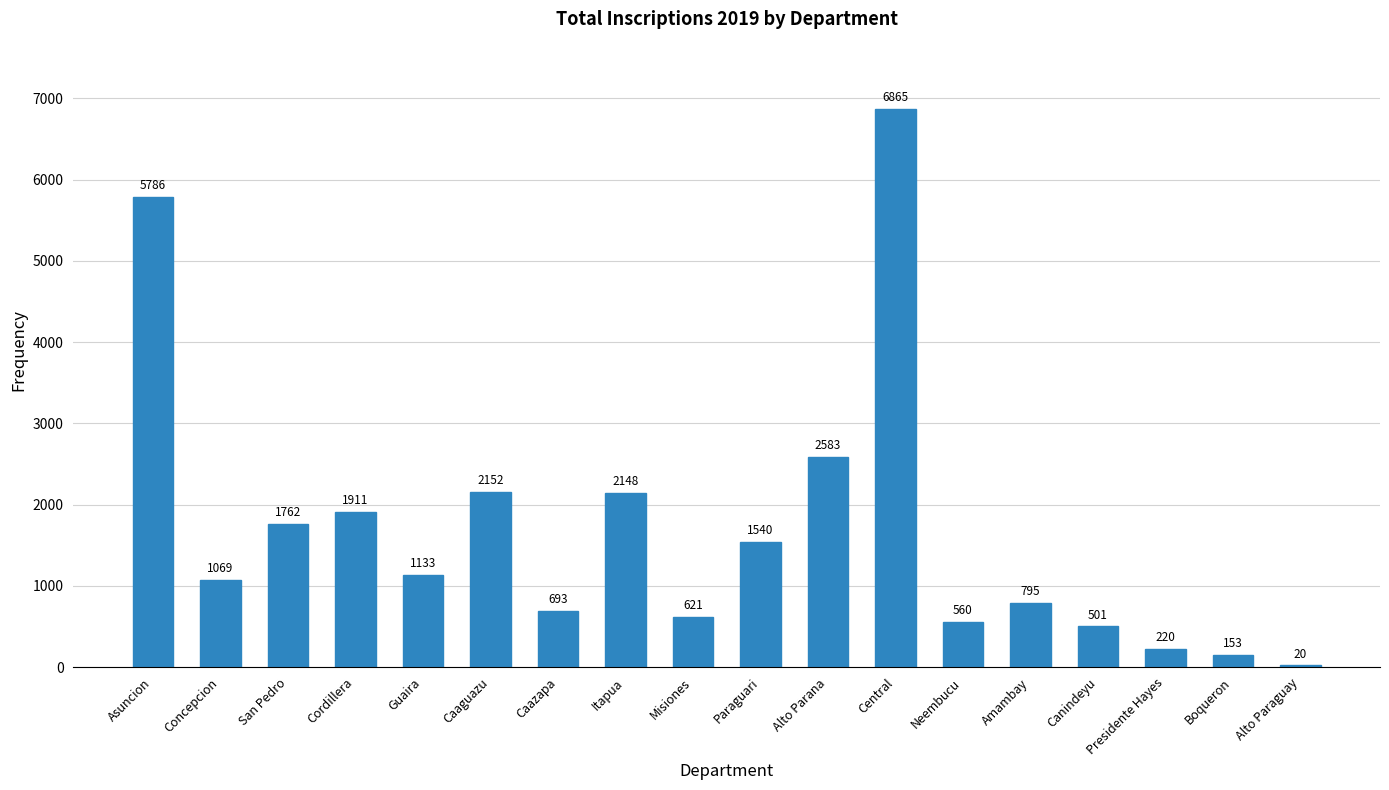

What is the change in value from Asuncion to Central?

+1079